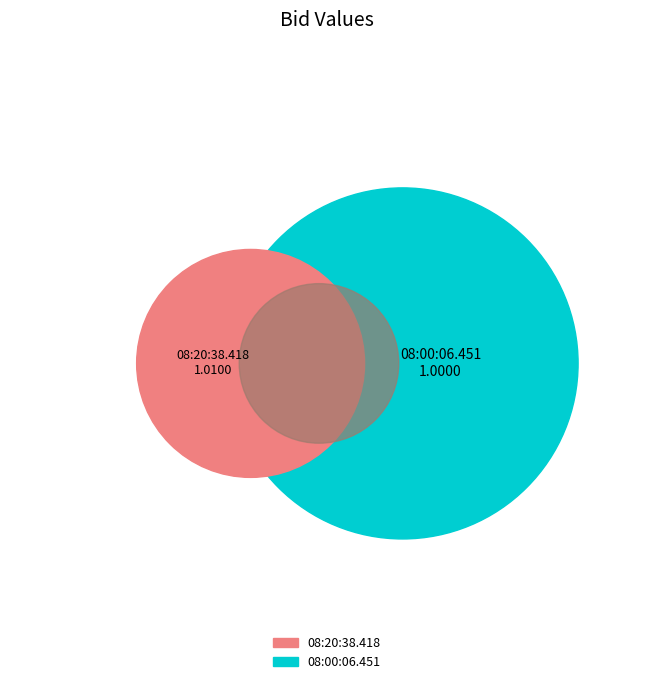

Which category has the smallest portion of the pie?

08:00:06.451